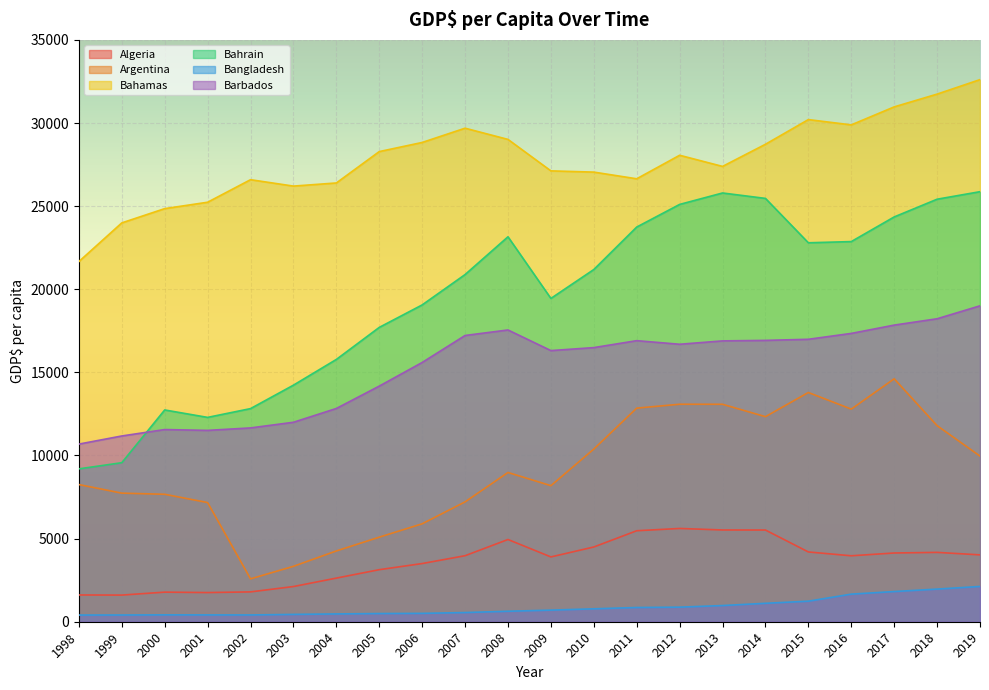

What is the maximum value for Bahrain?

25869.1